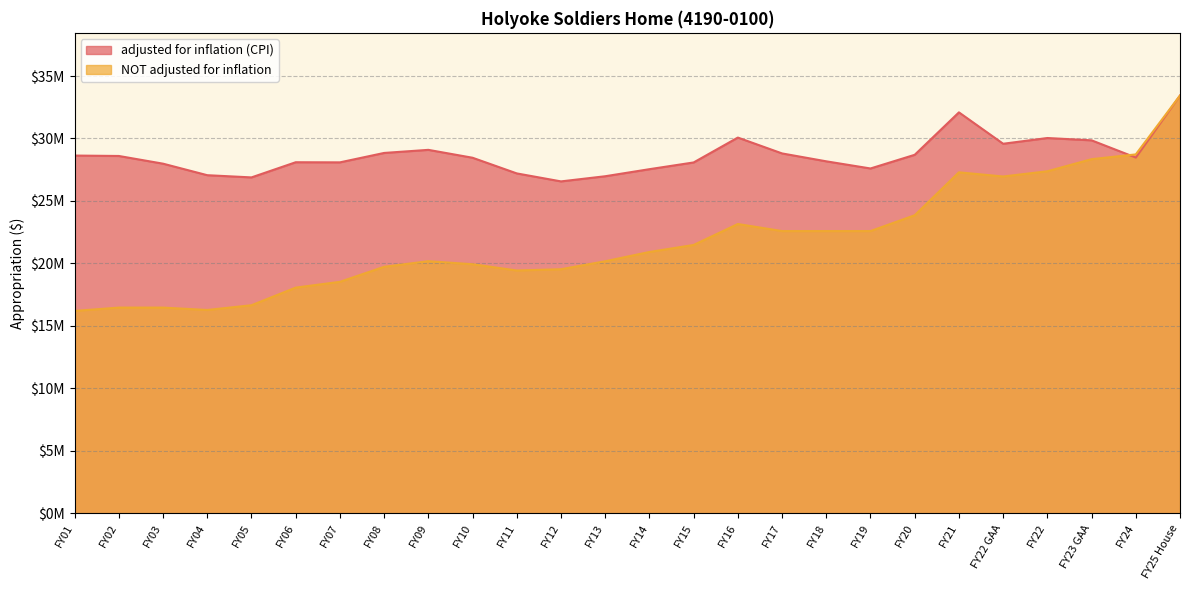

What is the total value across all series at FY17?

51398113